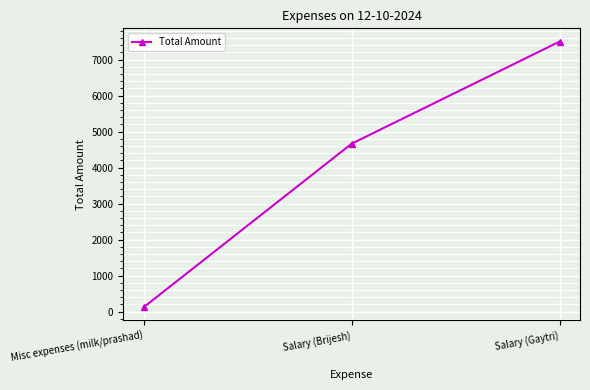

Where is the data nearest to the value 3812?

Salary (Brijesh)